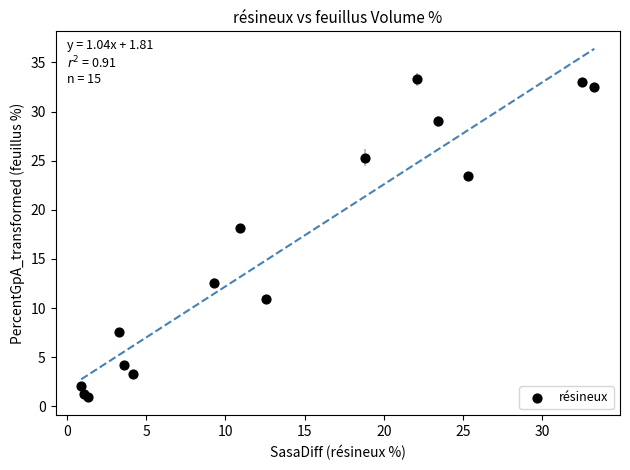

What Y value in the scatter plot is closest to 17?

18.2